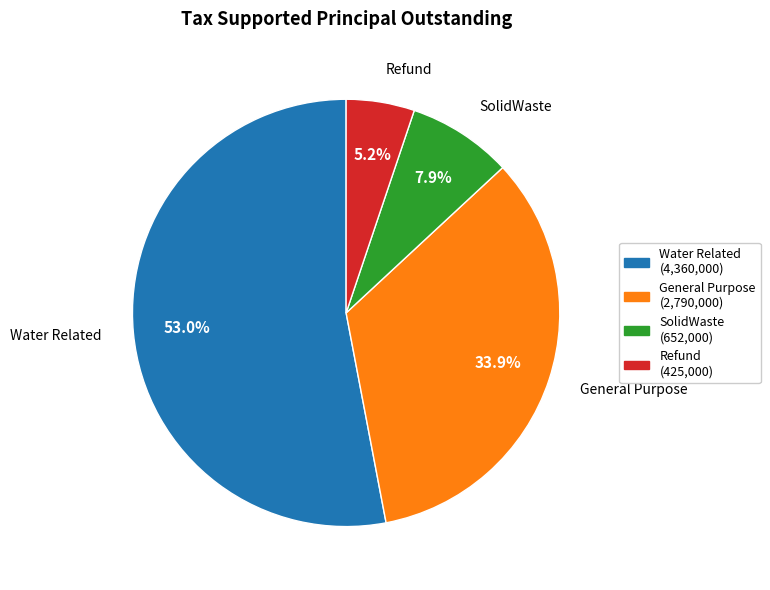

Does any single category account for the majority?

Yes